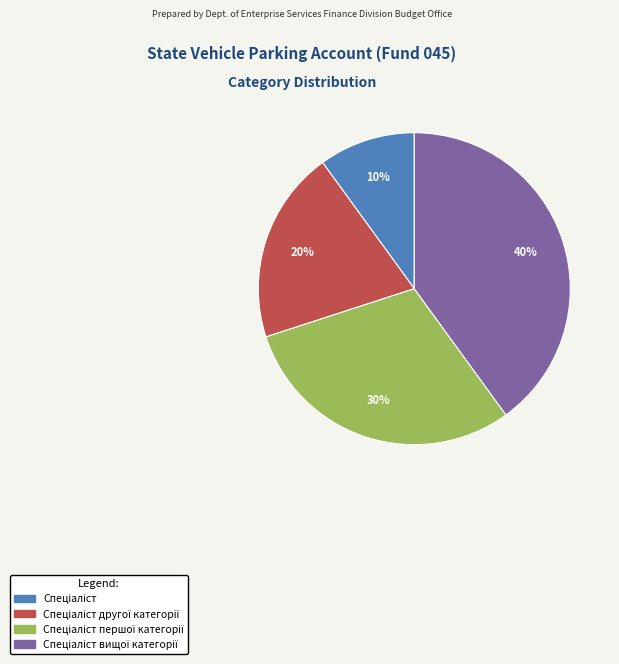

How many segments does this pie chart have?

4